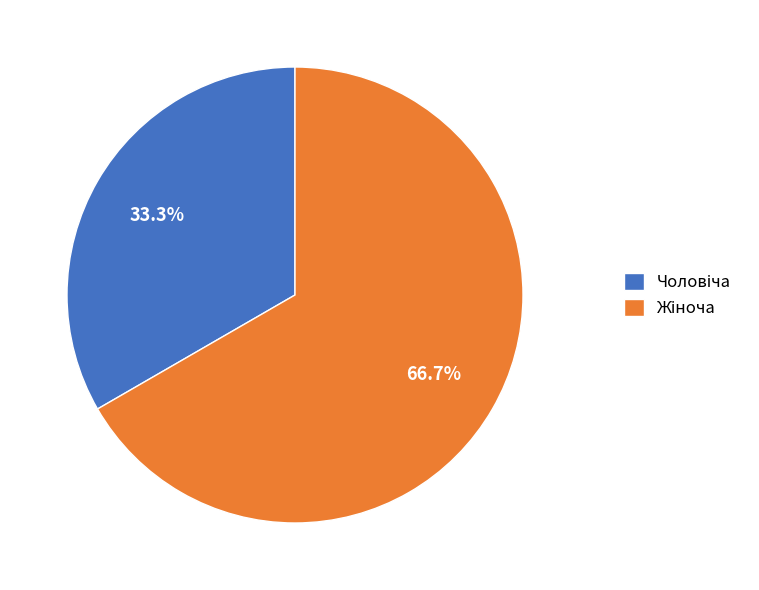

Count the number of slices in the pie.

2